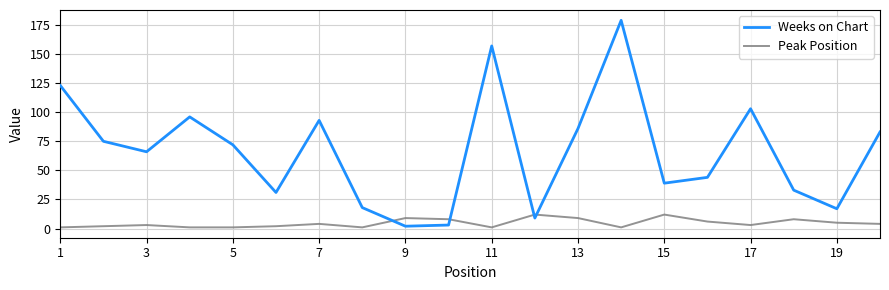

Does the chart display data point markers on the line(s)?

No